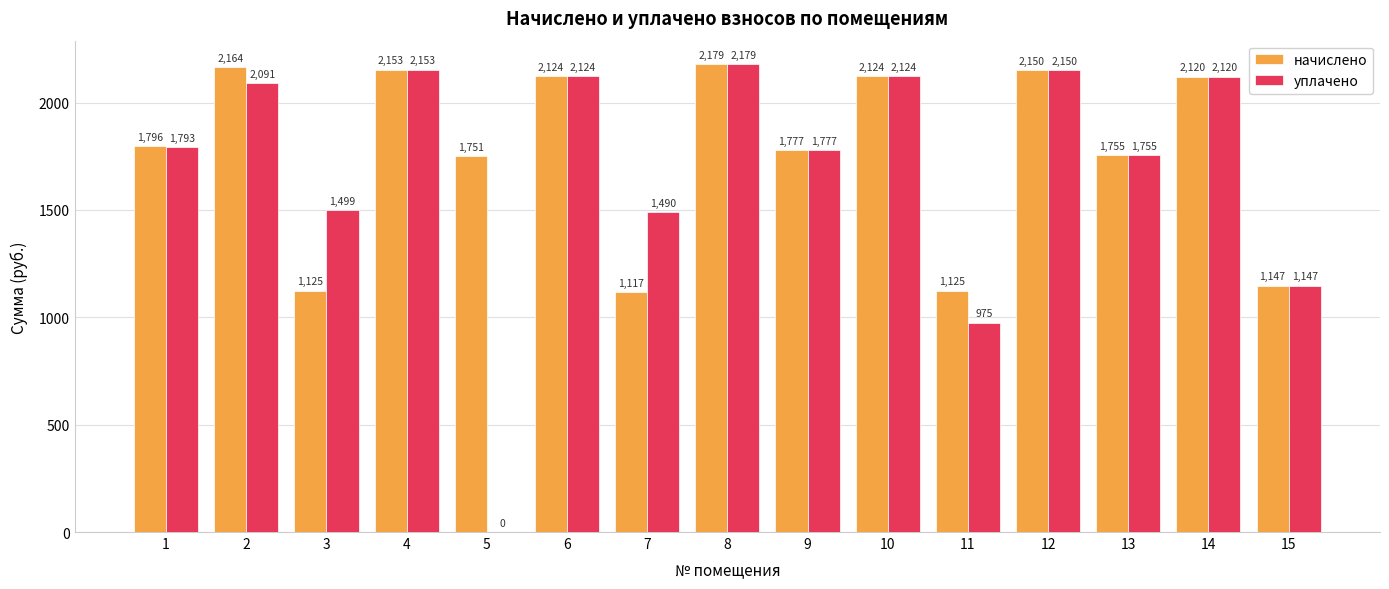

Which label corresponds to the largest value in the chart?

8